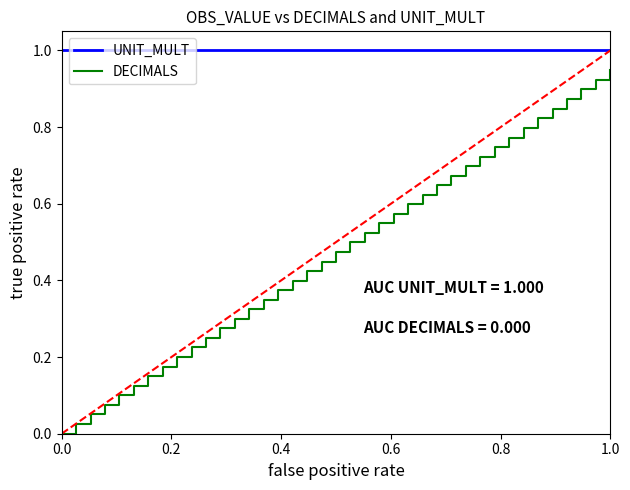

Rank the series by their maximum value, from highest to lowest.

UNIT_MULT, DECIMALS